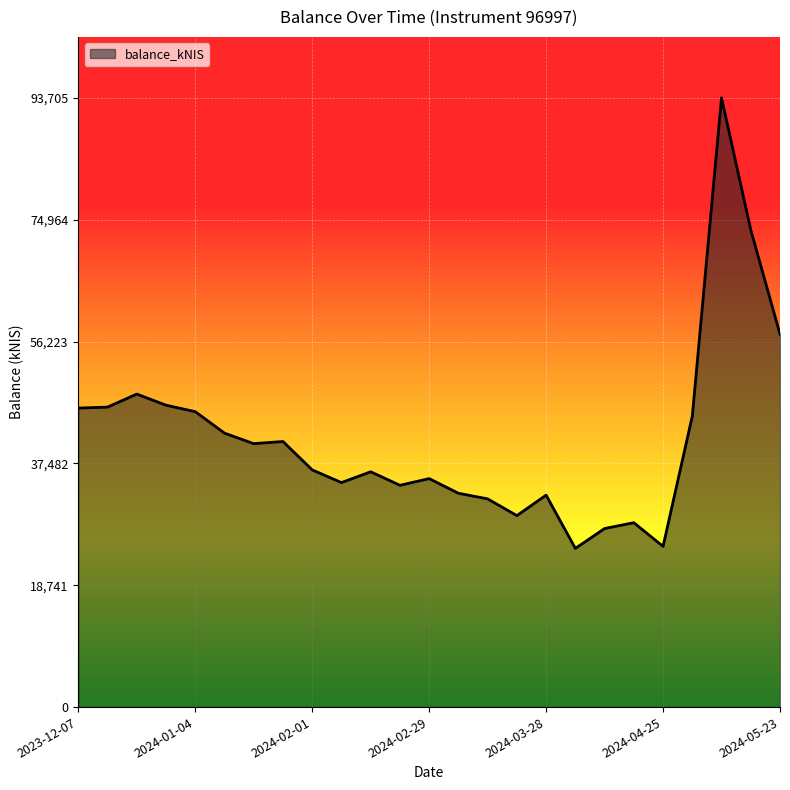

What is the greatest value displayed?

93705.6